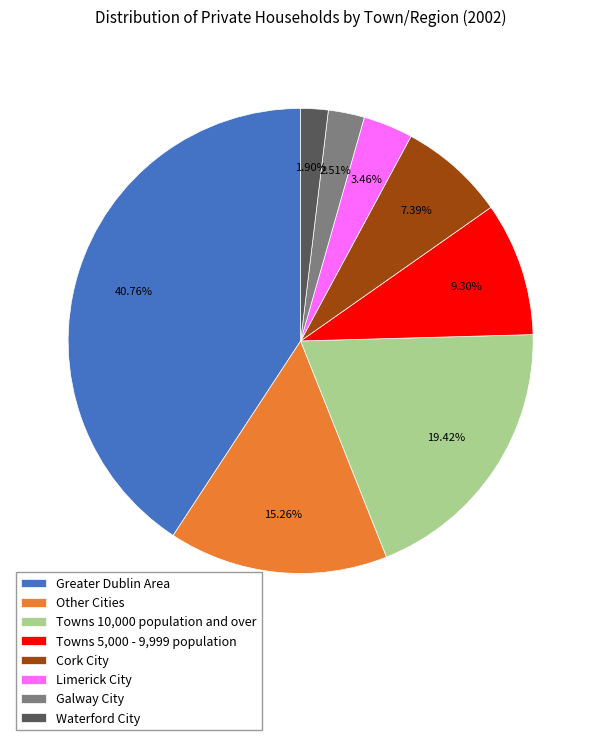

To the nearest percent, what portion does Other Cities represent?

15%